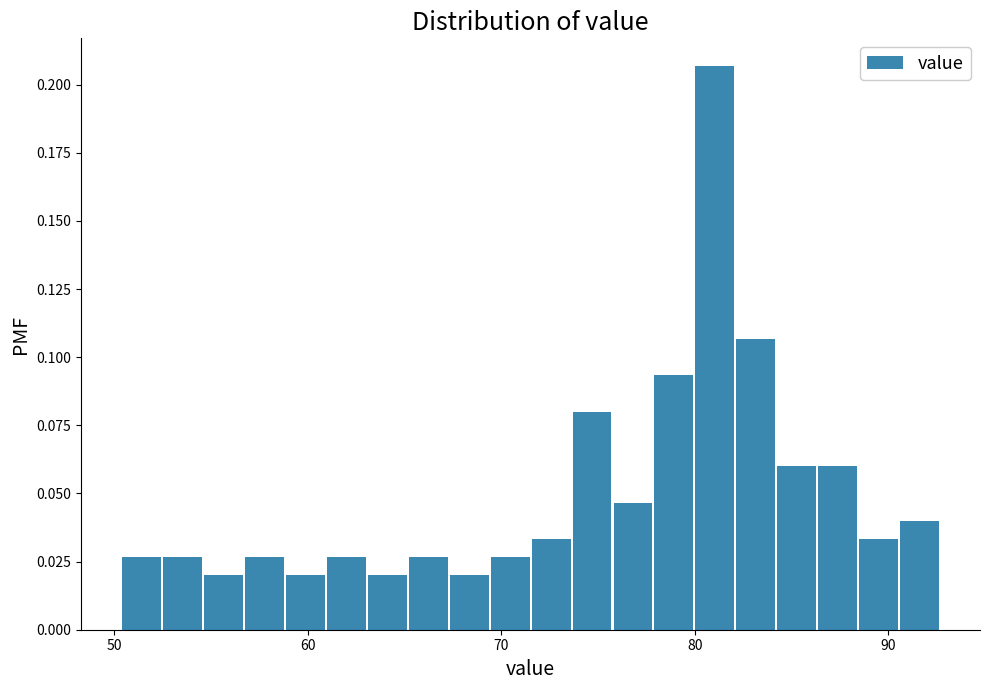

Around what value on the x-axis is the tallest bar? Give the approximate position of its centre, as read against the axis.

81